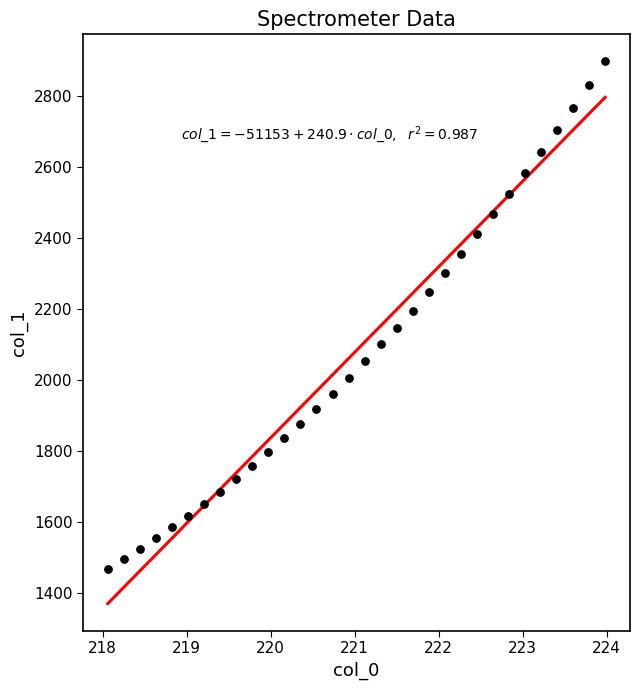

What is the range of Y values (max minus min)?

1429.9